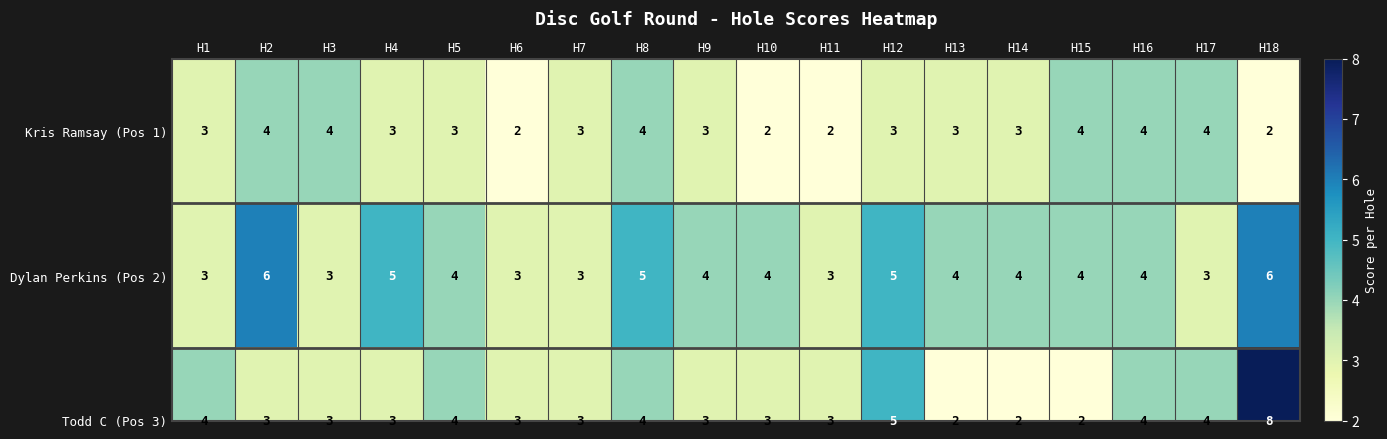

What is the difference between the second highest and second lowest values in the Dylan Perkins (Pos 2) series?

3